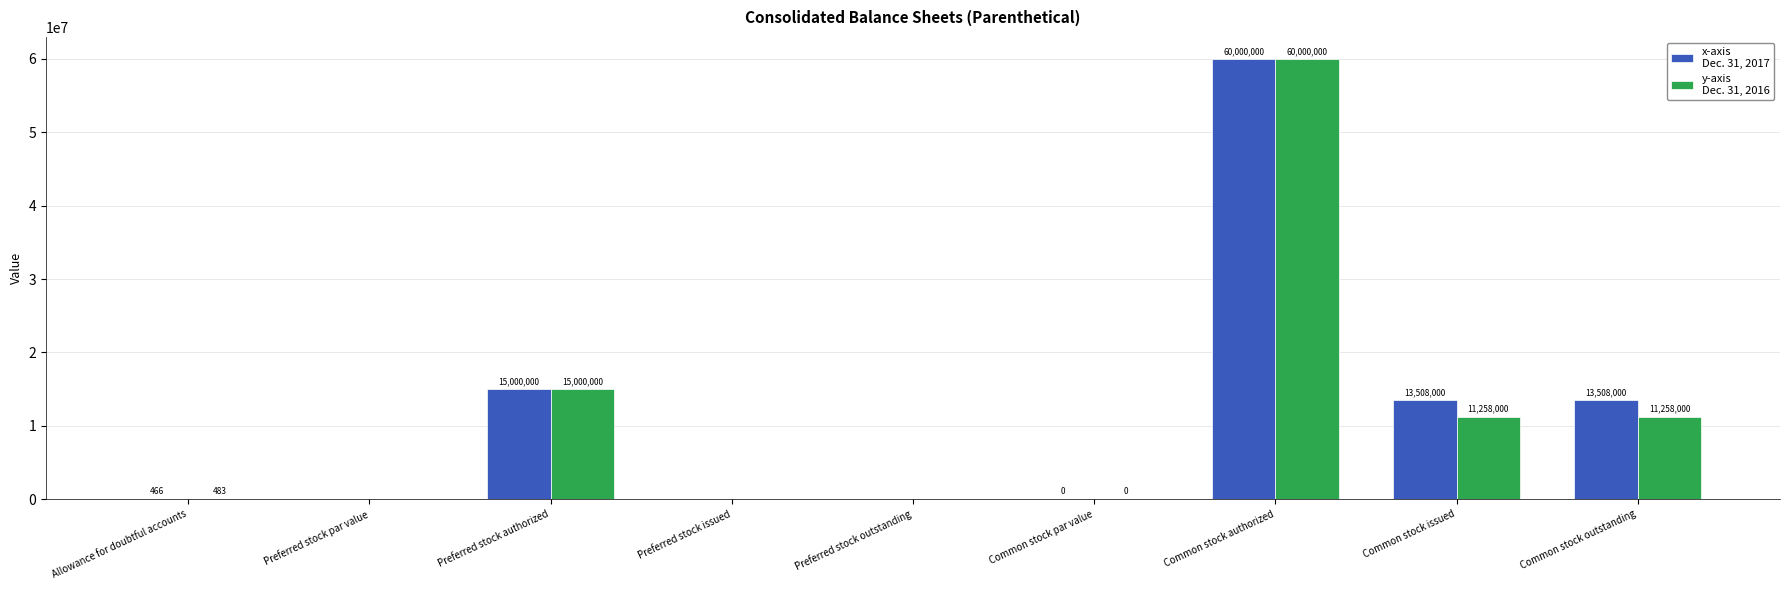

What is the greatest value displayed?

60000000.0